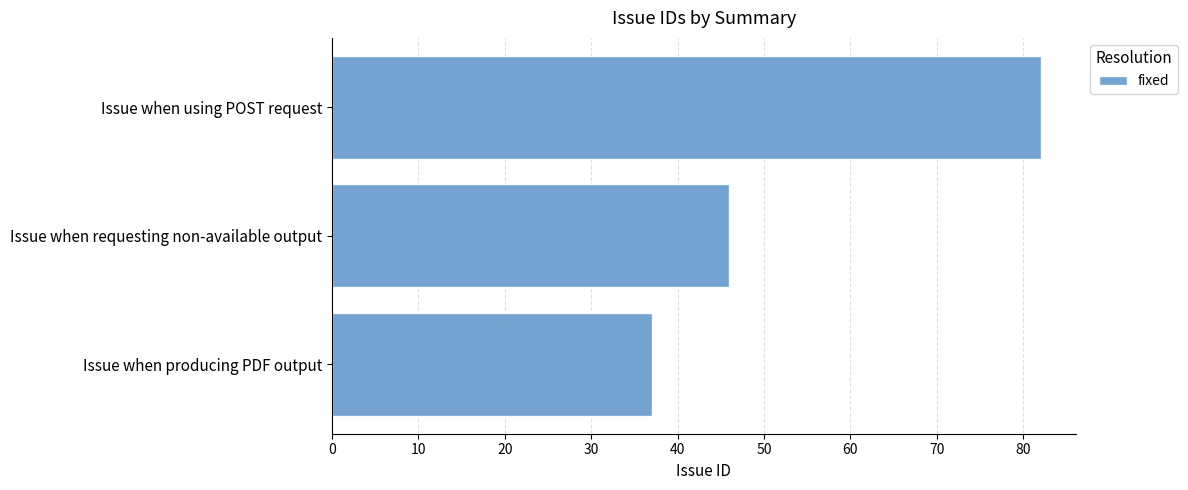

Approximately how many times larger is the value at Issue when producing PDF output compared to Issue when requesting non-available output?

0.8